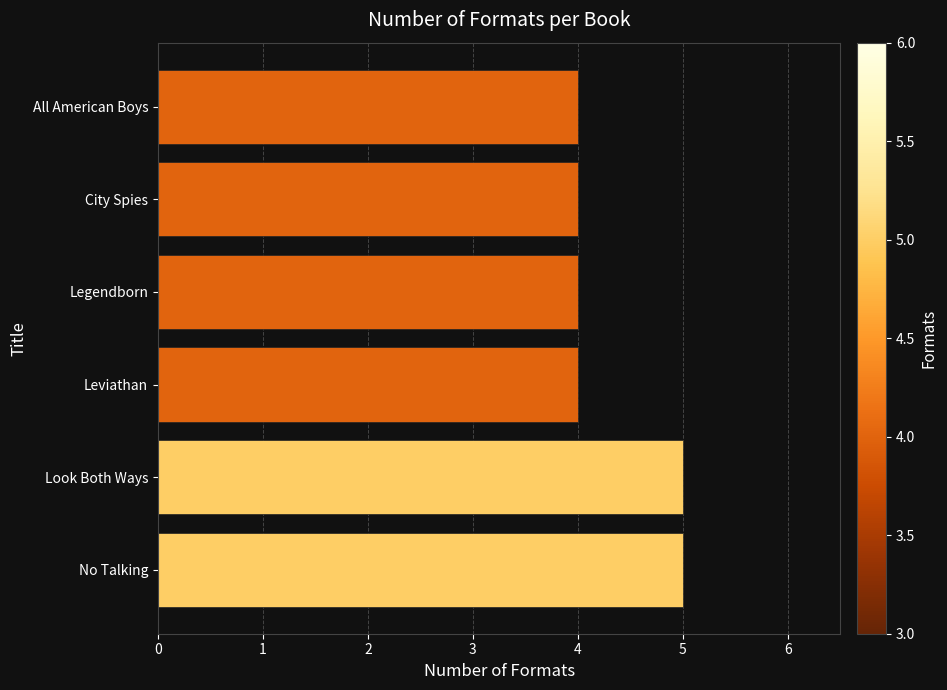

Reading top to bottom, list all the values displayed in this chart.

All American Boys=4	City Spies=4	Legendborn=4	Leviathan=4	Look Both Ways=5	No Talking=5